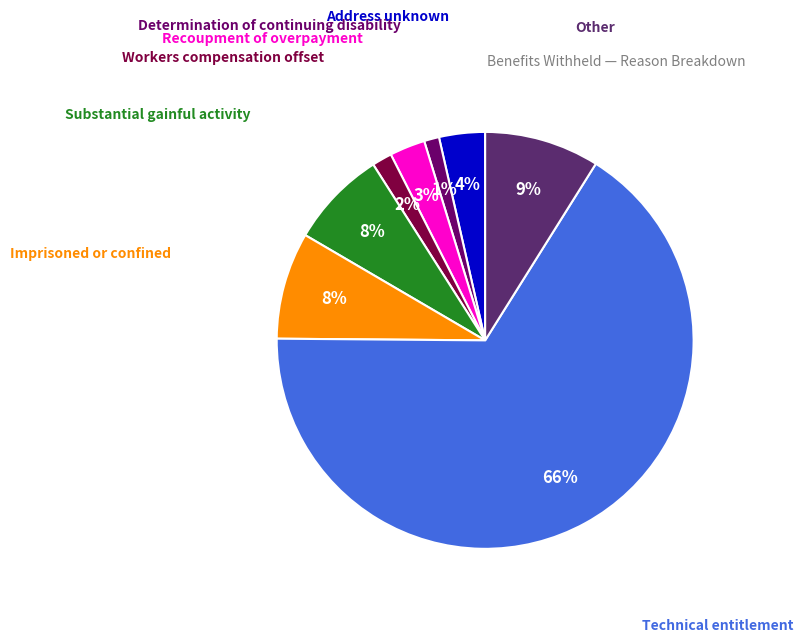

Combined, do Imprisoned or confined and Address unknown account for over 50%?

No